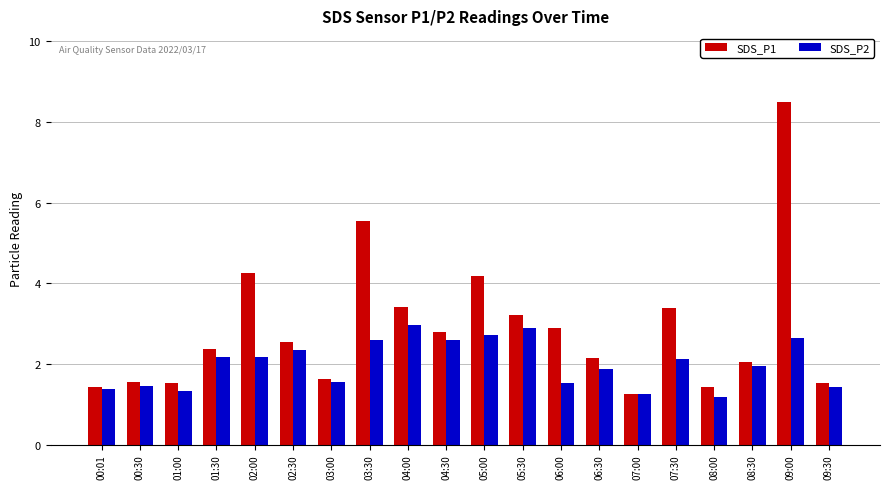

What are all the series names shown in the legend?

SDS_P1, SDS_P2